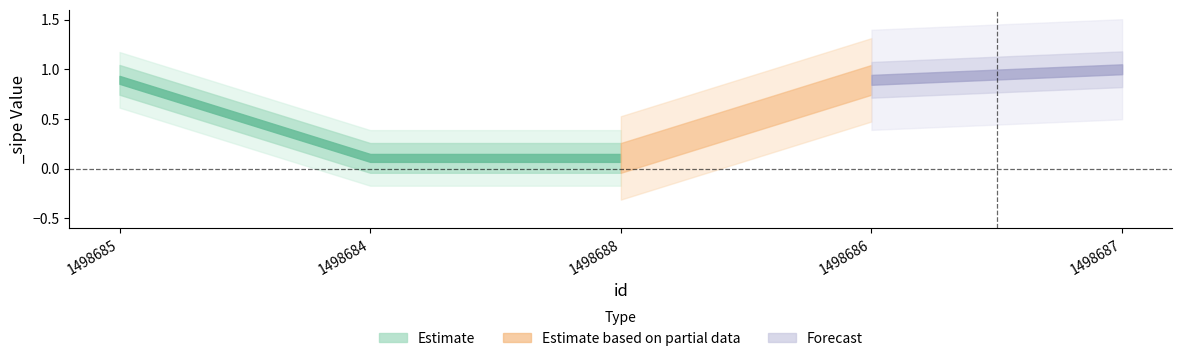

True or false: there are more than 1 points higher than both neighbors.

False